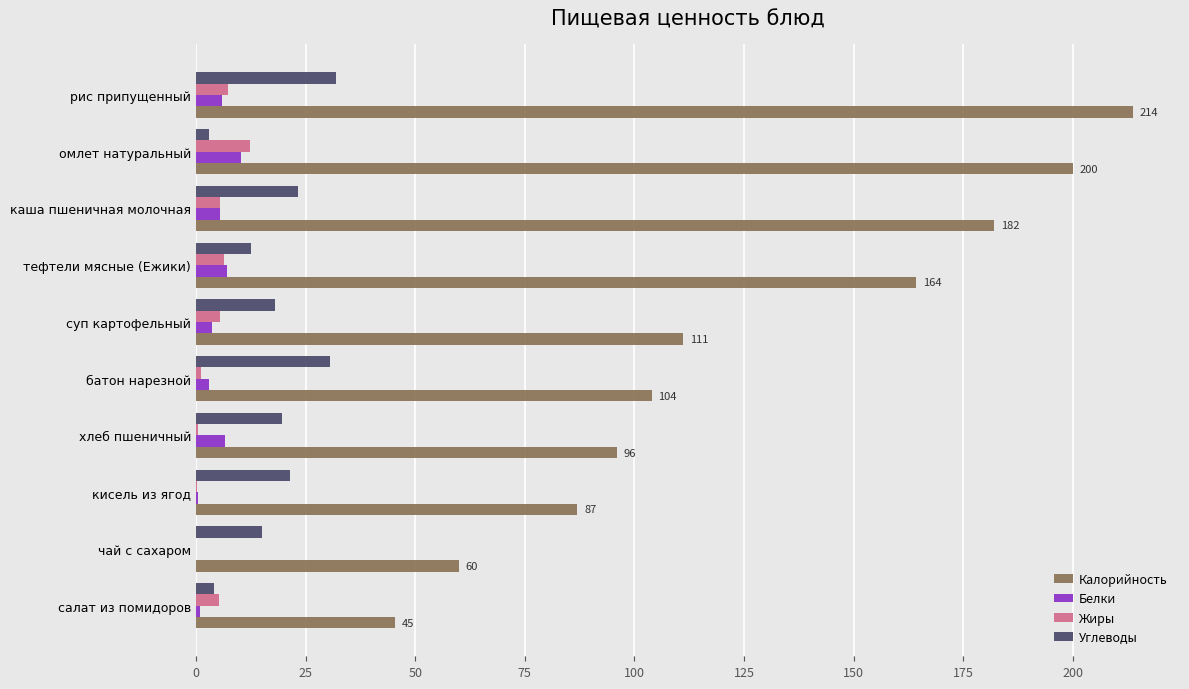

Which series has the largest total across all categories?

Калорийность